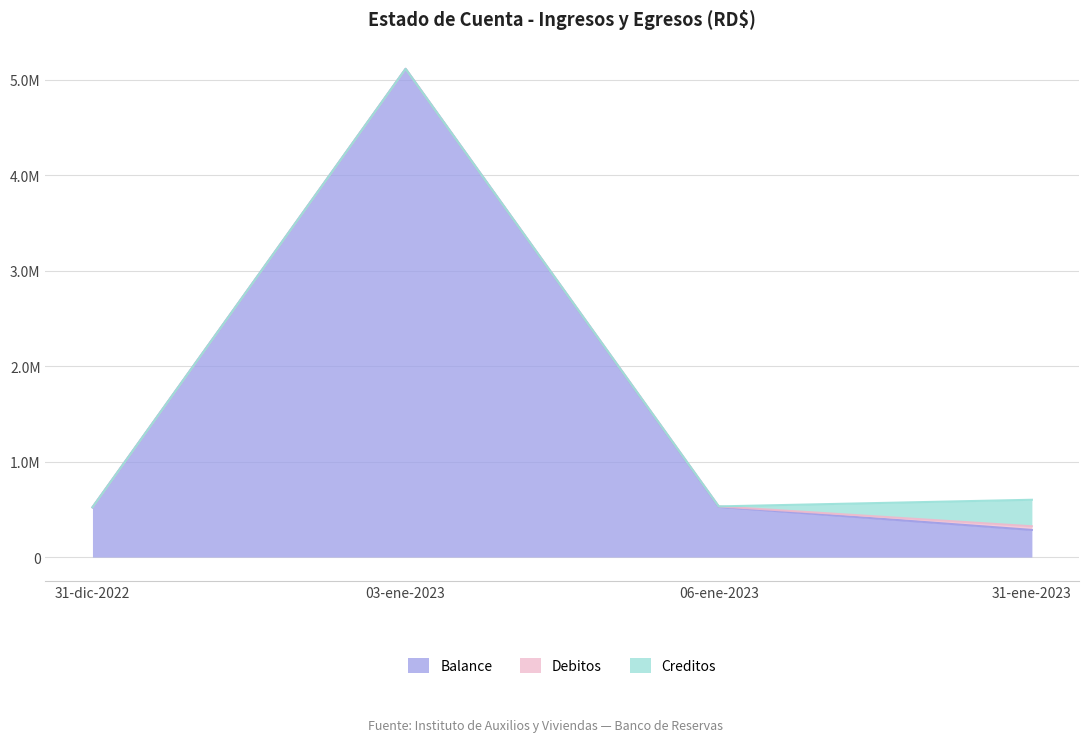

Is it true that Debitos equals 1367.3 at 06-ene-2023?

False